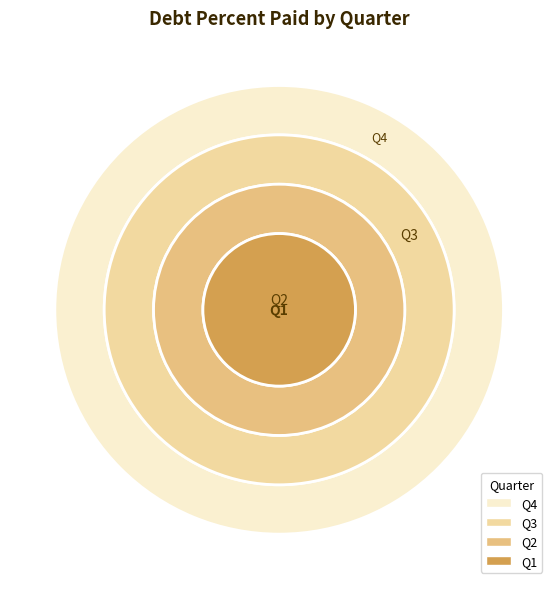

True or false: Q4 accounts for 38% of the total.

True